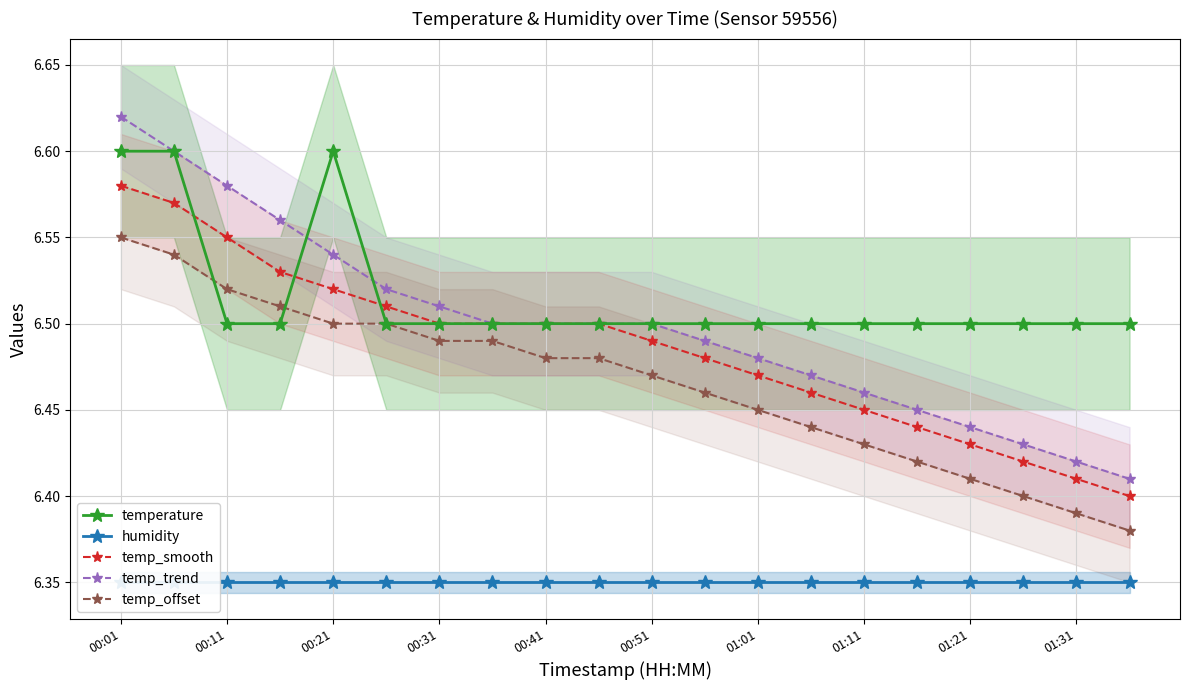

Does the chart display data point markers on the line(s)?

Yes